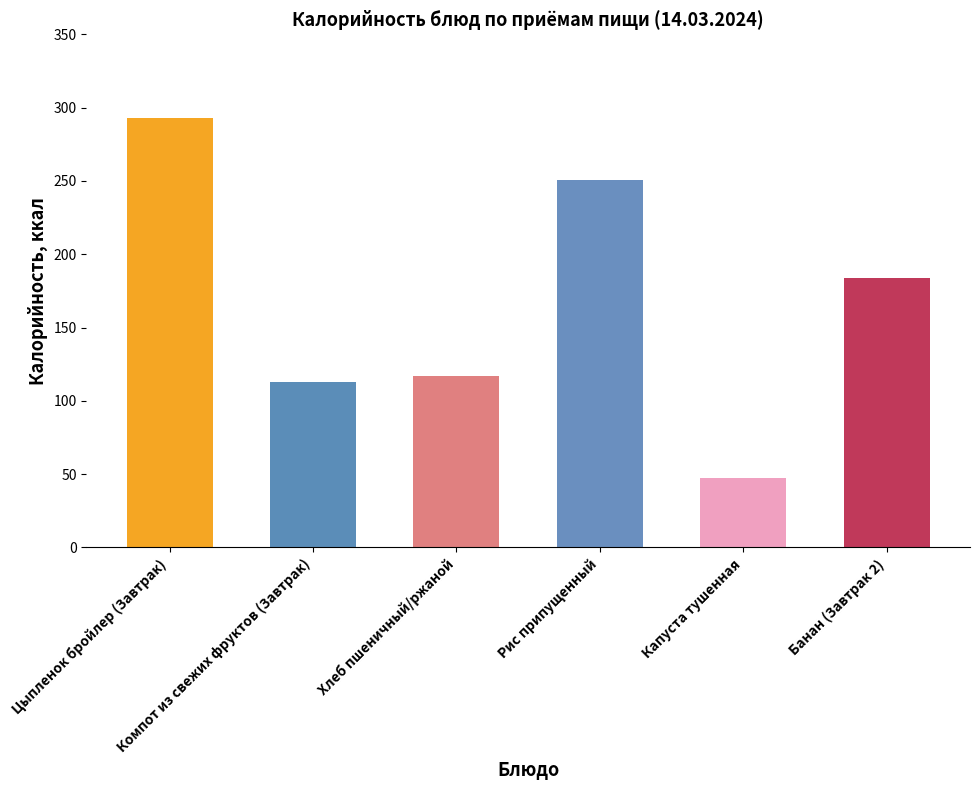

What is the approximate value at Цыпленок бройлер (Завтрак)?

292.9